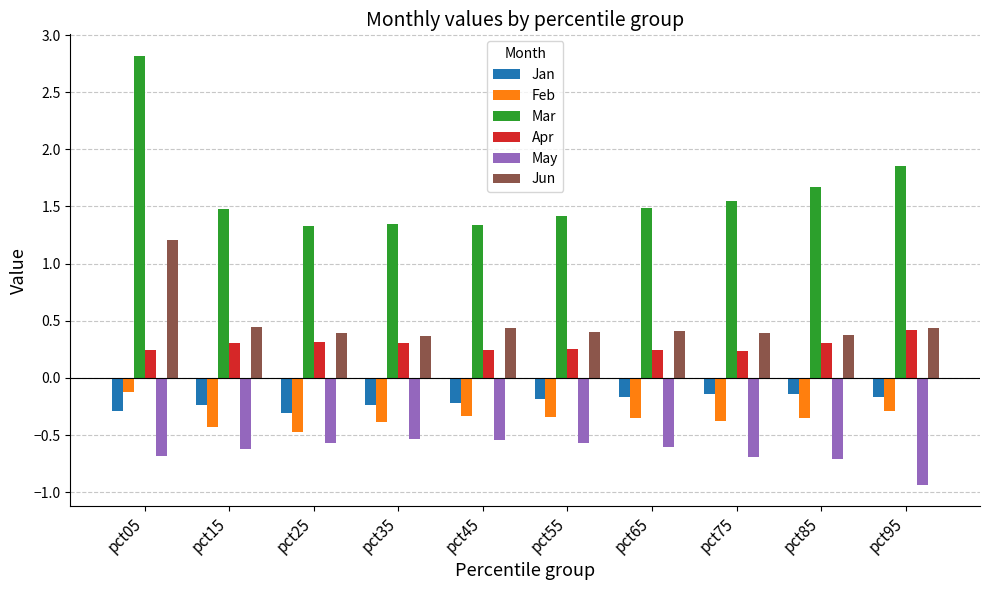

Does the chart contain any negative values?

Yes